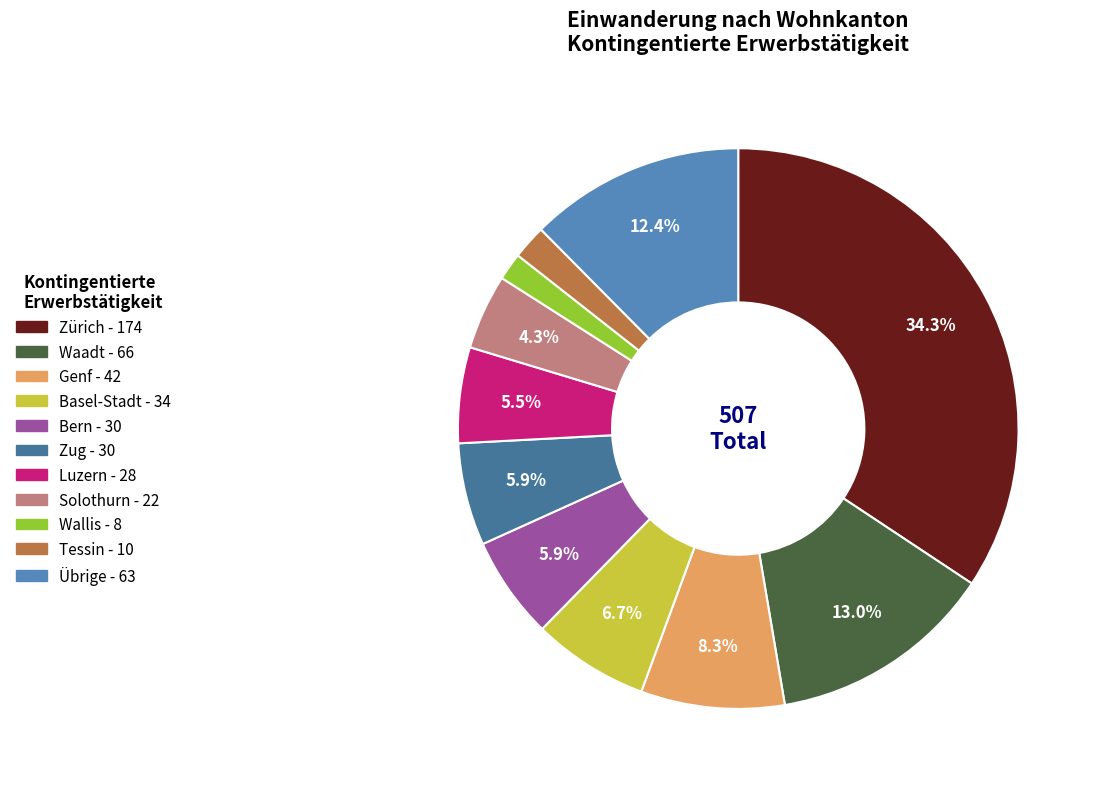

What percentage is the Basel-Stadt slice, to the nearest percent?

7%